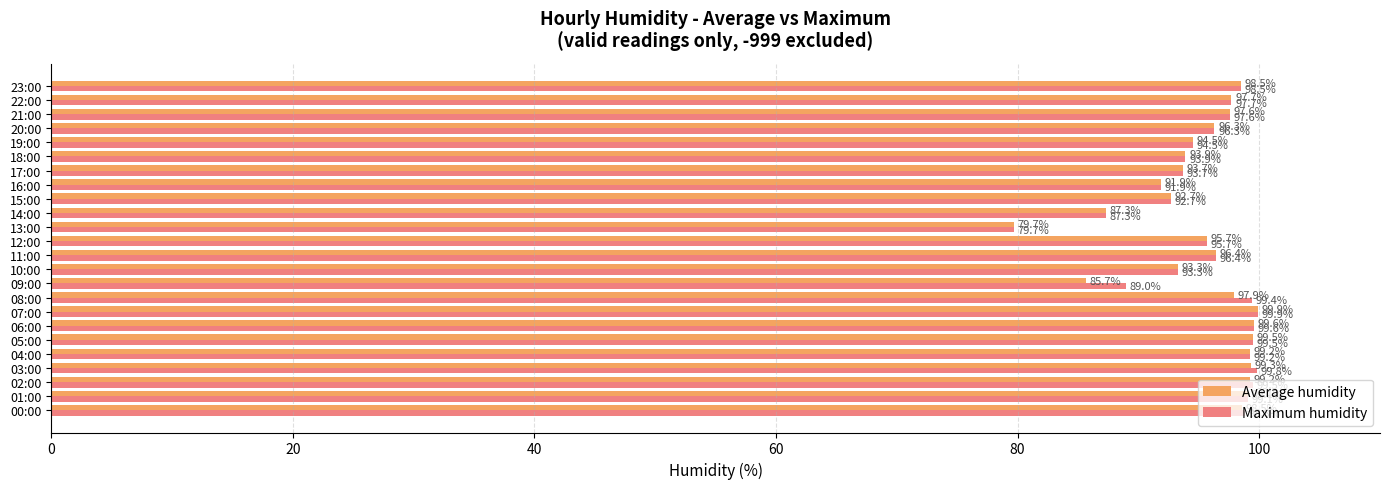

True or false: Average humidity has a value of 93.9 at 18:00.

True